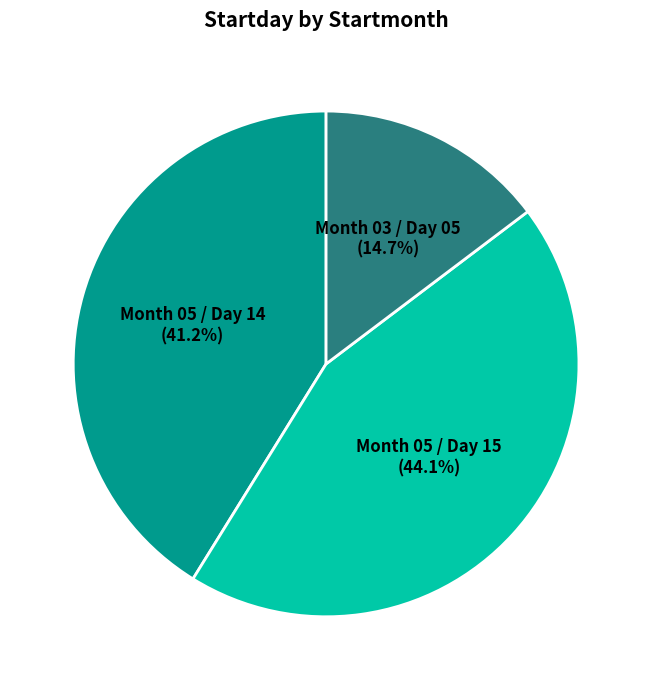

Between Month 05 / Day 15 and Month 03 / Day 05, which is larger?

Month 05 / Day 15